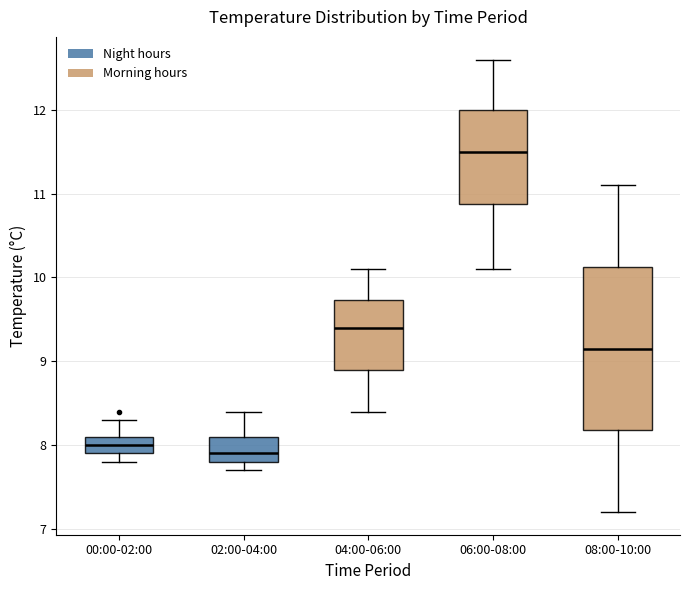

Reading left to right, transcribe this box plot: for each box, give where its median line is, the range the box spans, and where its two whiskers end, as read against the y-axis. The values are not printed on the chart, so give them approximately, as read against the axis.

00:00-02:00: median 8.0, box 7.9 to 8.1, whiskers 7.8 to 8.3
02:00-04:00: median 7.9, box 7.8 to 8.1, whiskers 7.7 to 8.4
04:00-06:00: median 9.4, box 8.9 to 9.7, whiskers 8.4 to 10.1
06:00-08:00: median 11.5, box 10.9 to 12.0, whiskers 10.1 to 12.6
08:00-10:00: median 9.2, box 8.2 to 10.1, whiskers 7.2 to 11.1